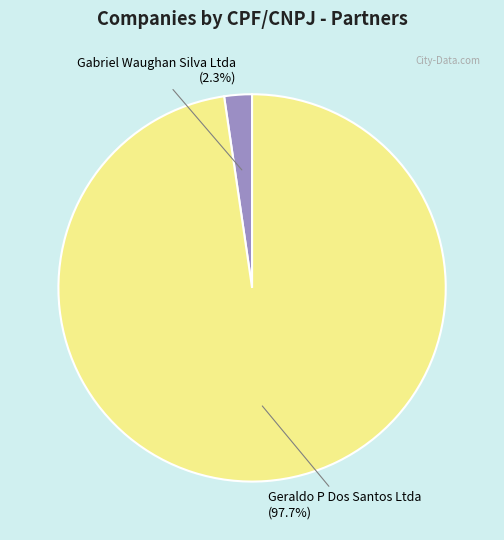

Which category accounts for the majority?

Geraldo P Dos Santos Ltda